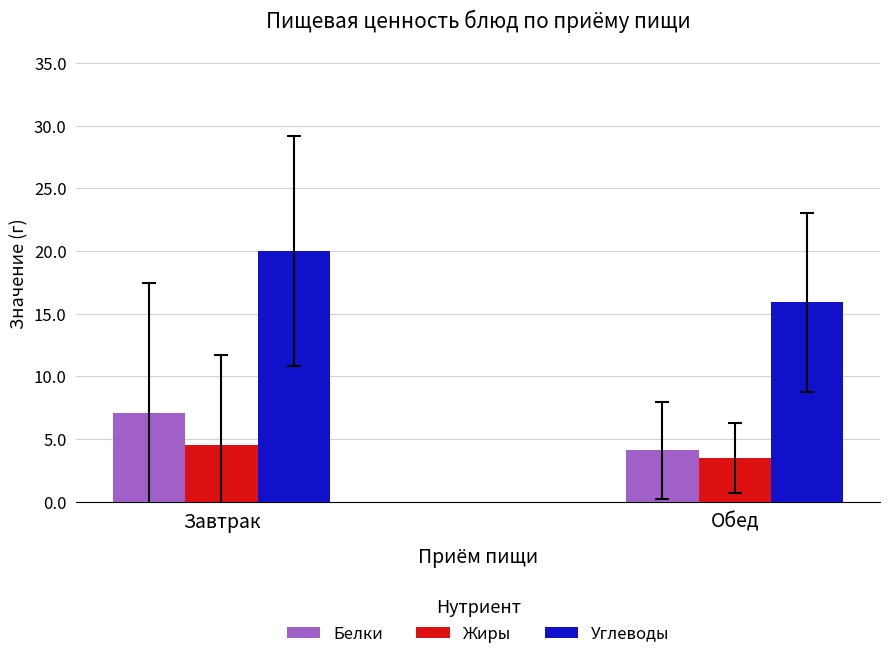

What is the average value of the Белки series?

5.6